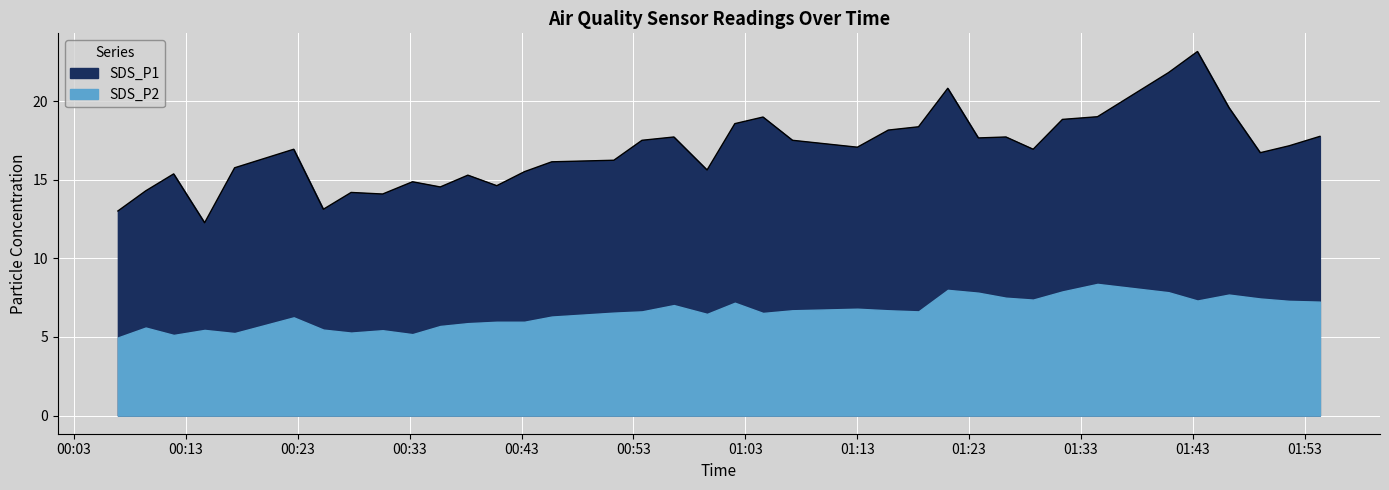

What is the difference between the second highest and minimum values?

9.6